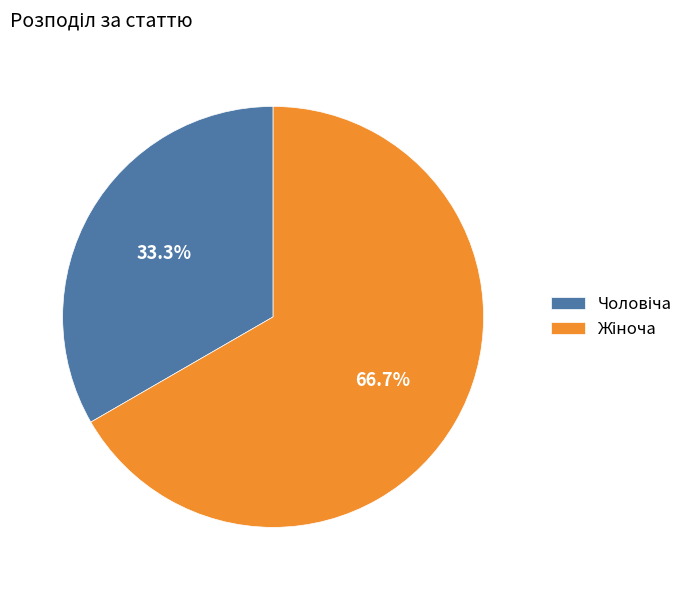

Is there any slice that represents more than half of the pie?

Yes